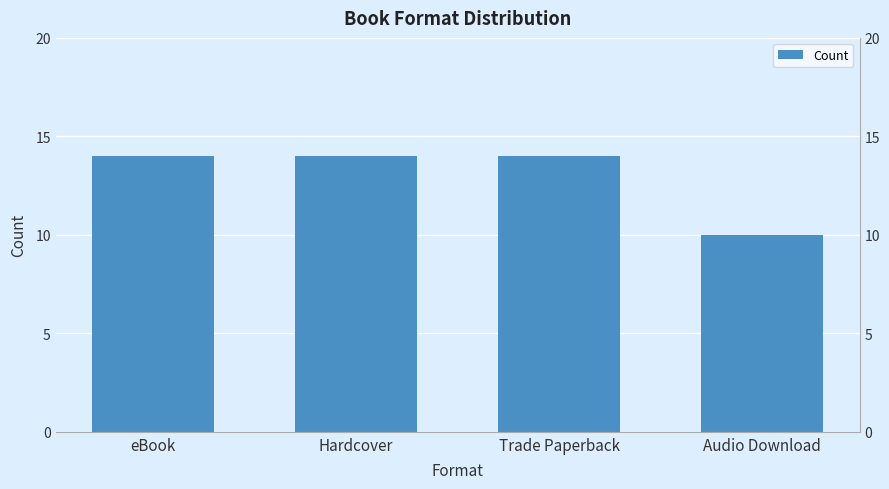

At which label is the value closest to 12?

eBook